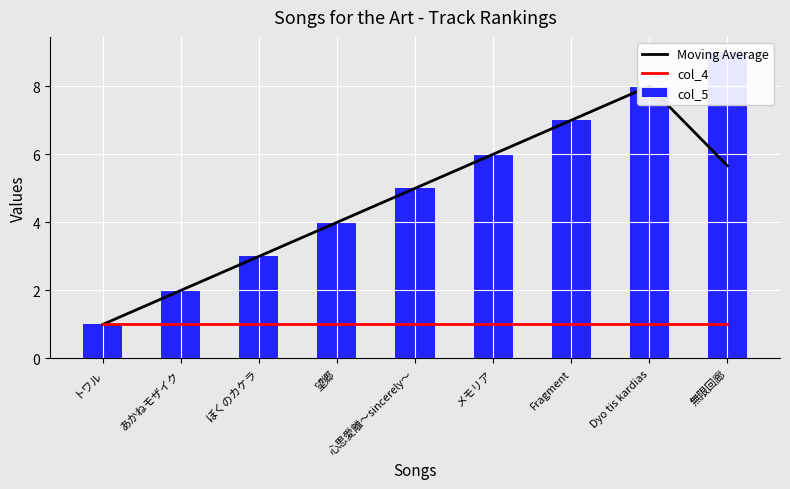

What position from the right is 無限回廊?

1